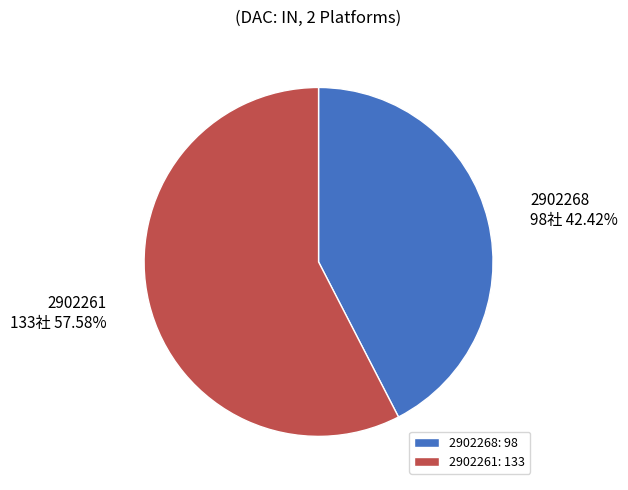

To the nearest percent, what is the difference between the 2902268 and 2902261 slice percentages?

15%